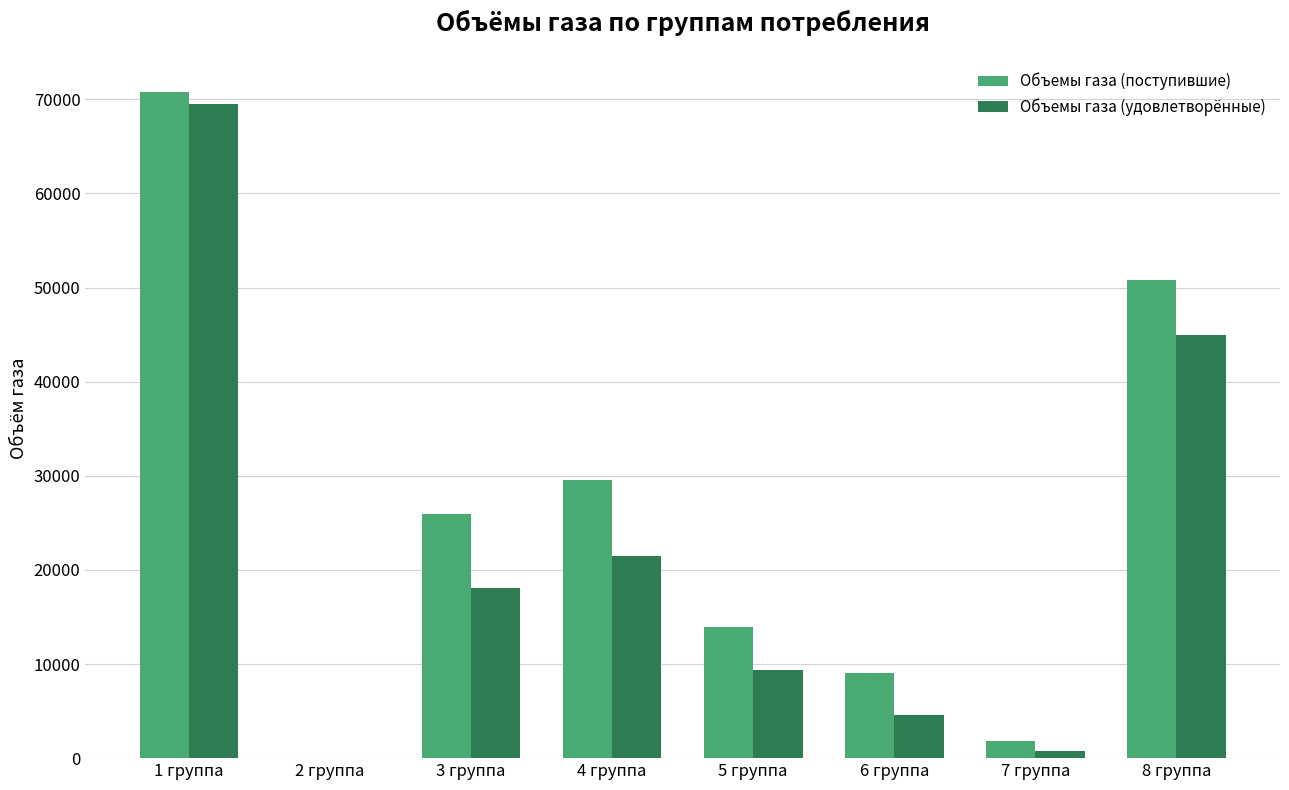

Which series has the largest range (max minus min)?

Объемы газа (поступившие)